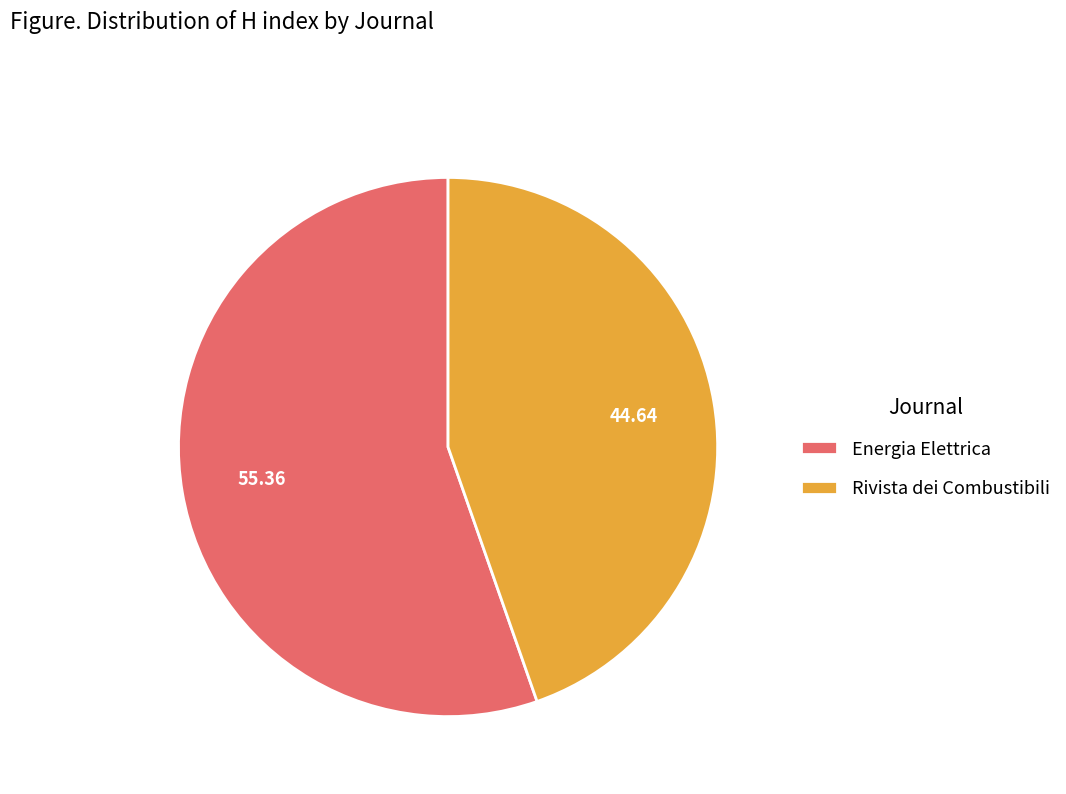

Which category accounts for the majority?

Energia Elettrica